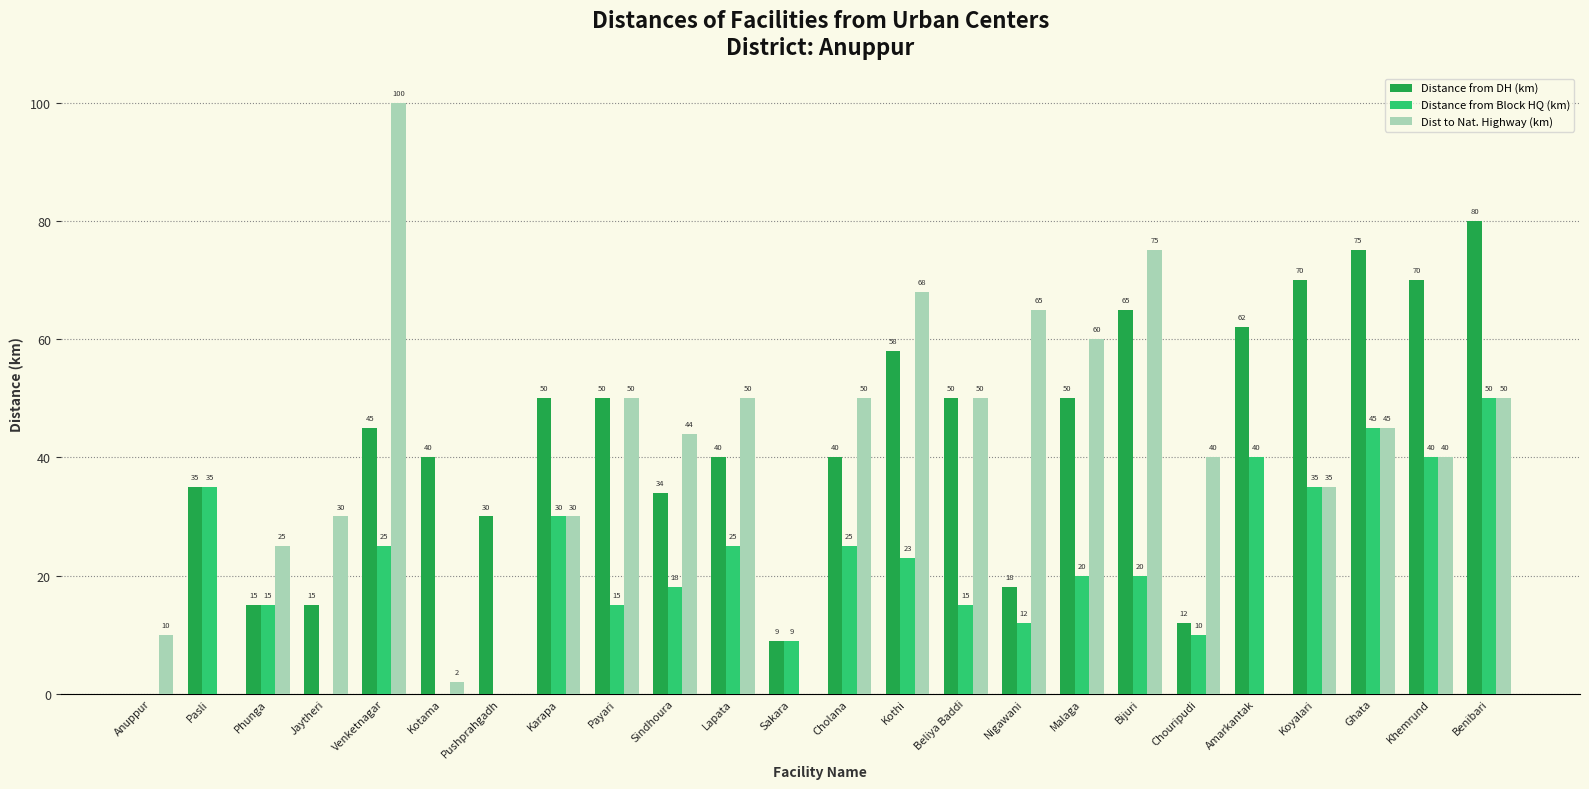

What is the maximum value shown in the chart?

100